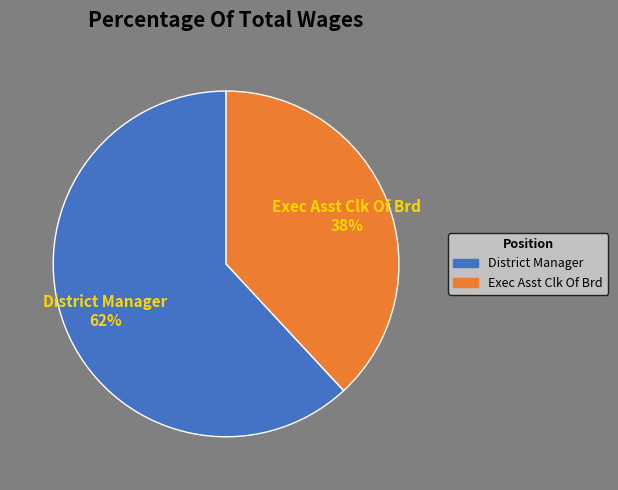

What is the majority slice?

District Manager